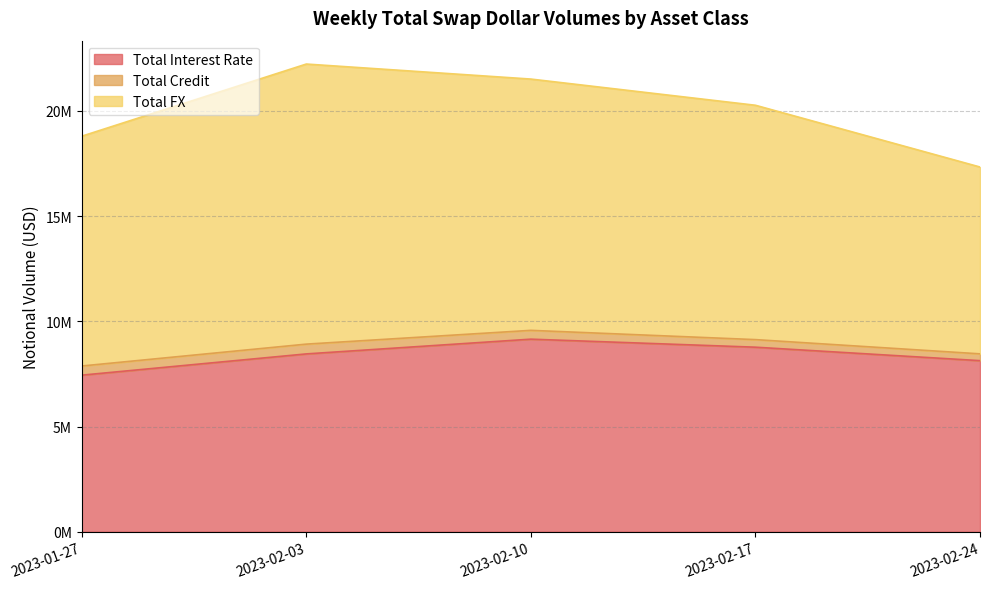

What is the average value of the Total FX series?

11239476